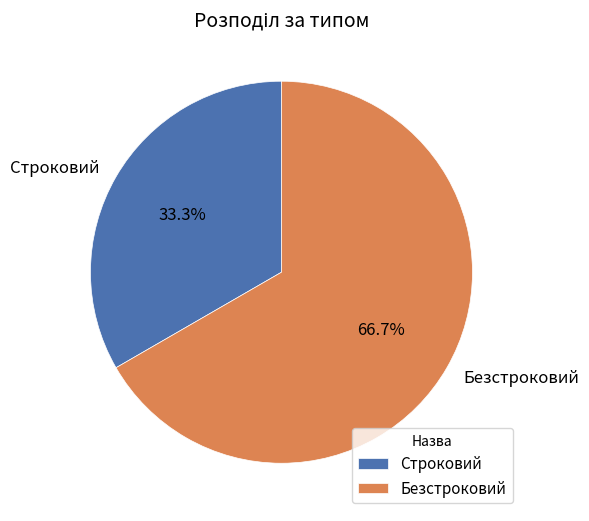

What is the ratio of the value at Безстроковий to the value at Строковий?

2.0